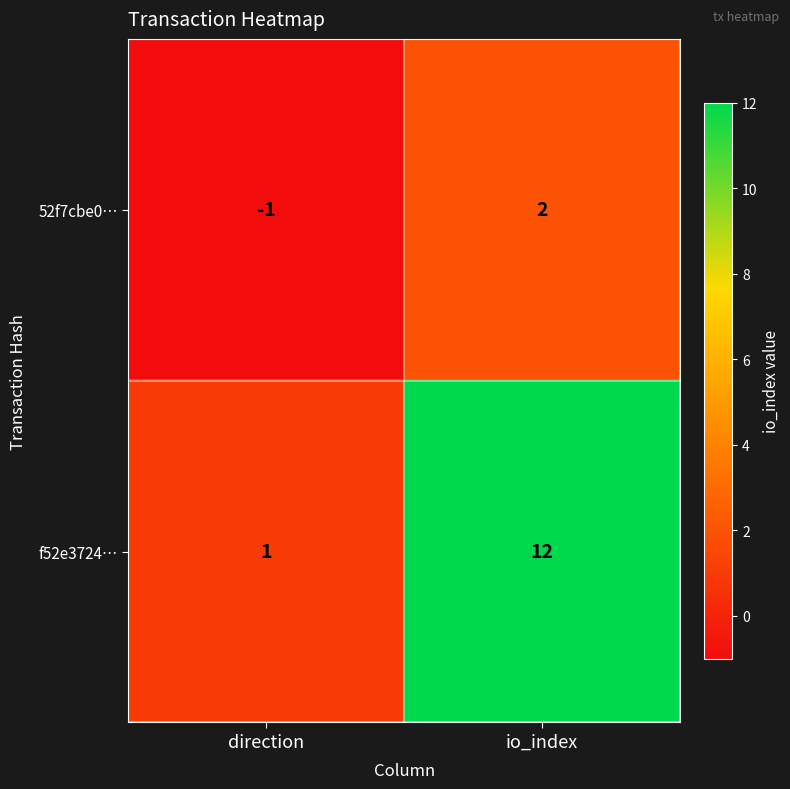

Reading left to right, transcribe all the data shown in this chart.

52f7cbe0…: -1	2
f52e3724…: 1	12